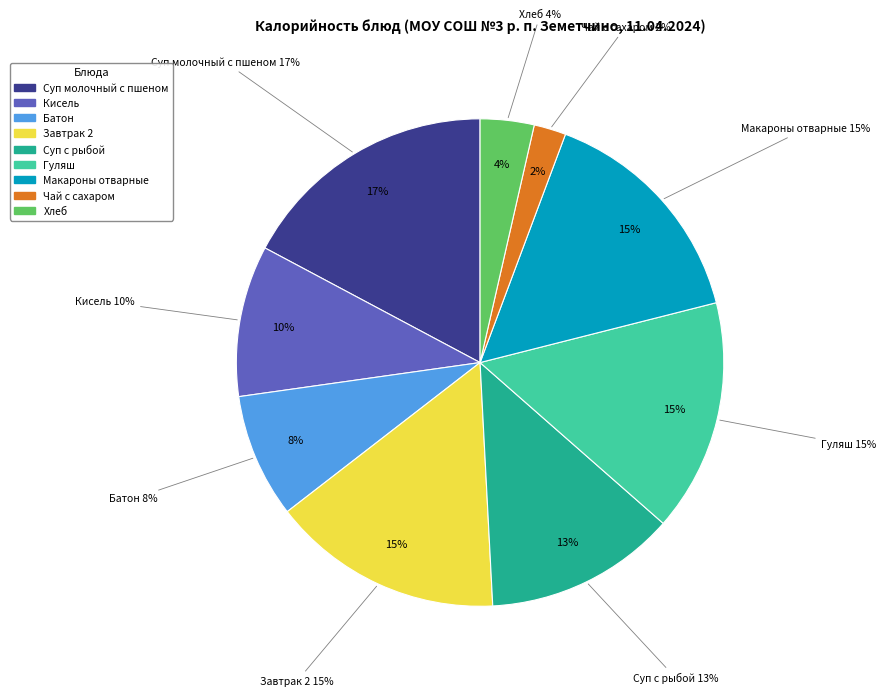

How many slices are in this pie chart?

9